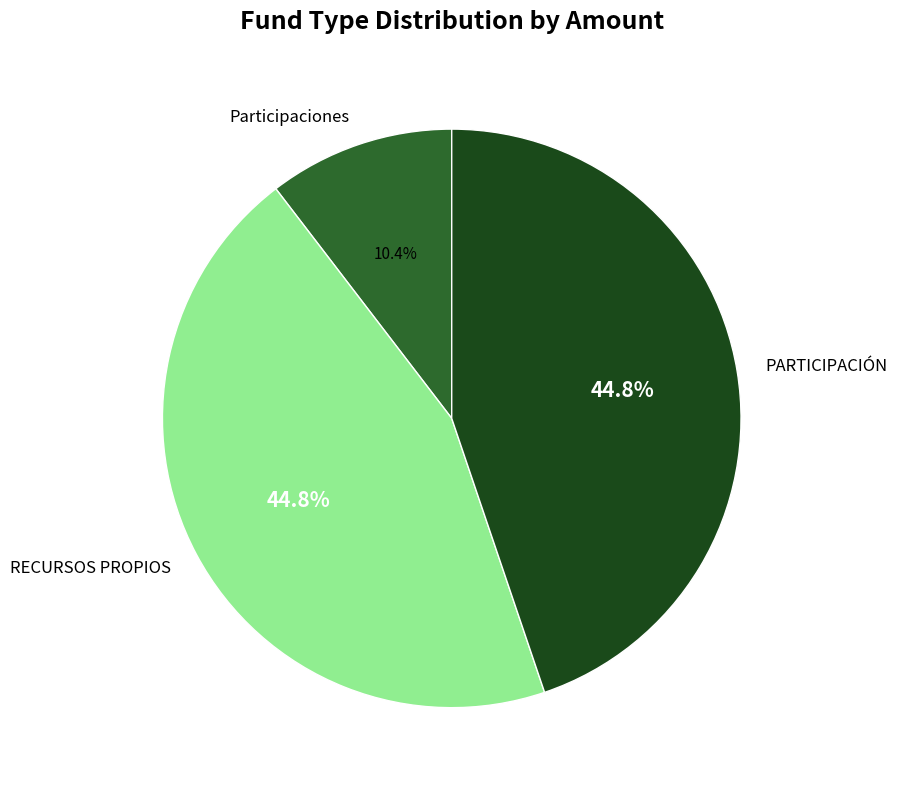

How many slices are in this pie chart?

3